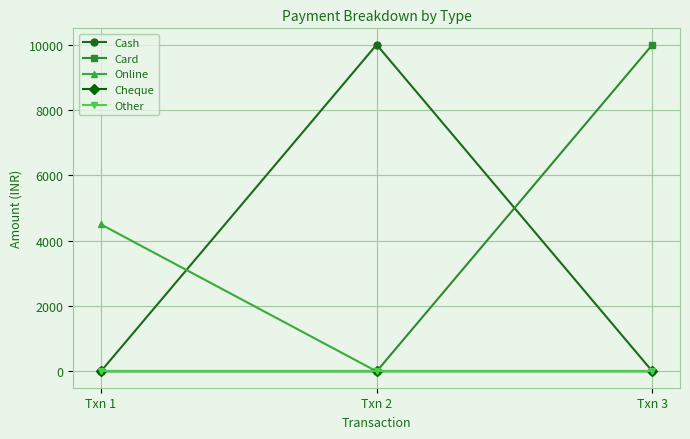

Does the chart have visible grid lines?

Yes